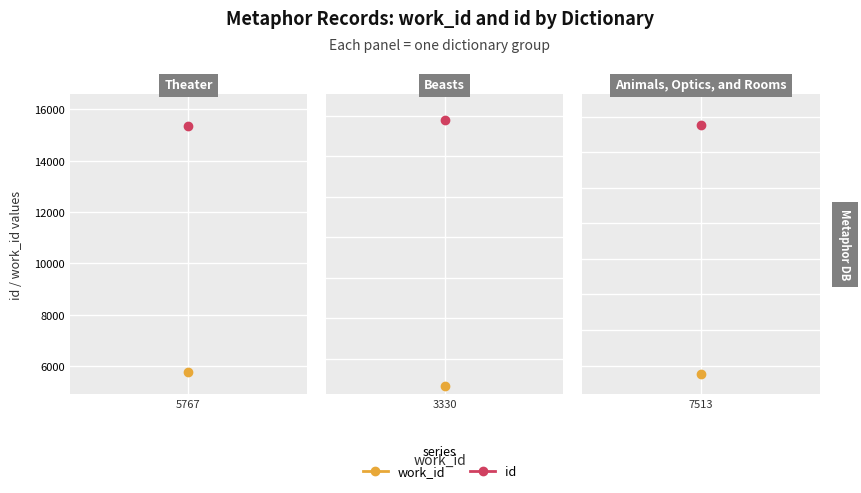

What is the label of the 1st point from the left?

5767